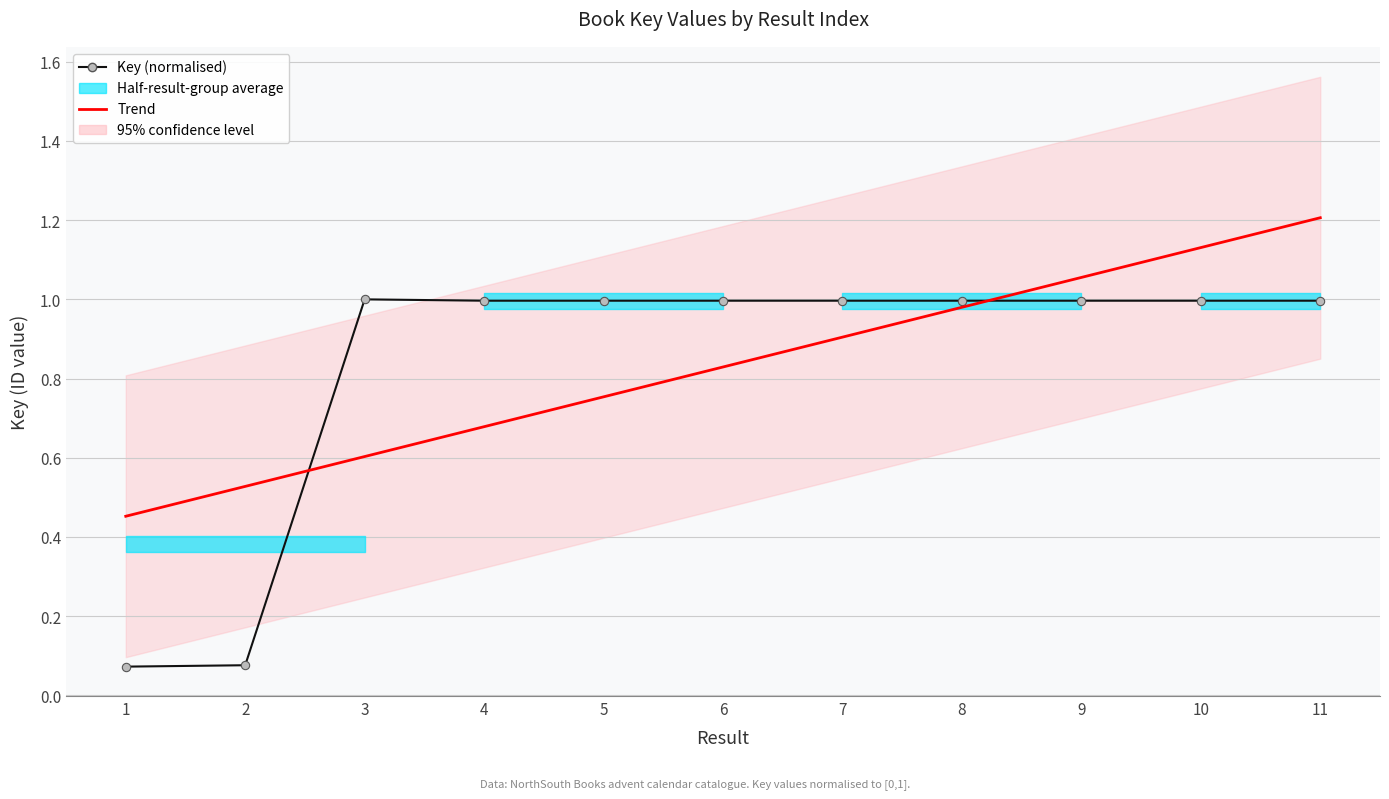

Rank the categories by Trend value from lowest to highest.

1, 2, 3, 4, 5, 6, 7, 8, 9, 10, 11